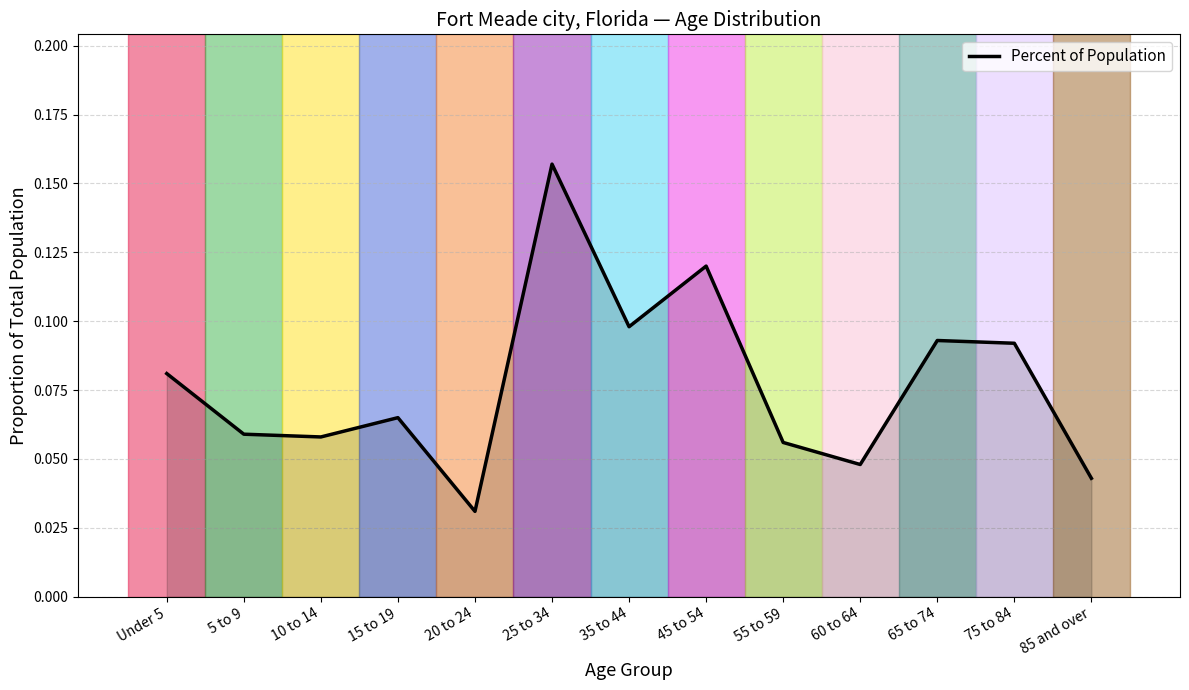

How many interior local peaks (higher than both neighbors) does the data have?

4